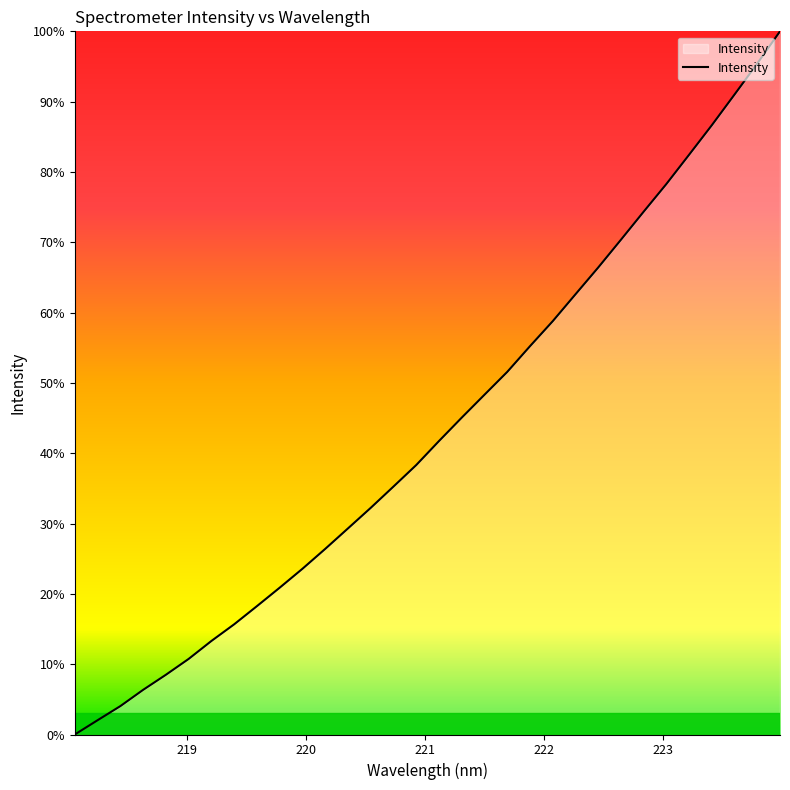

What is the greatest value displayed?

100.0